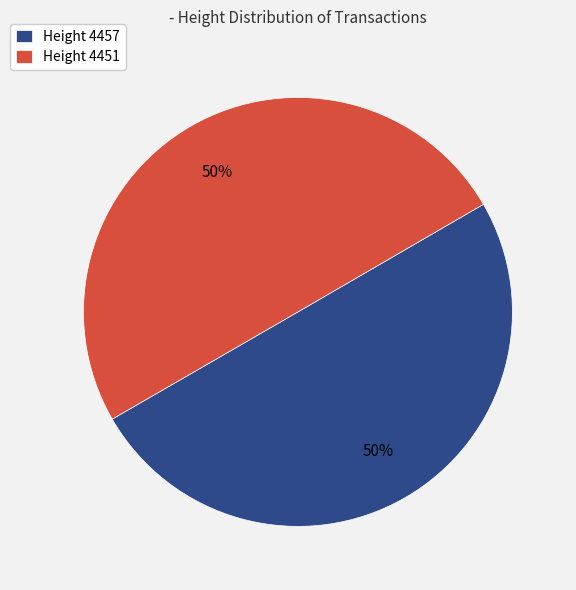

Is it true that Height 4457 is 50% of the pie?

True